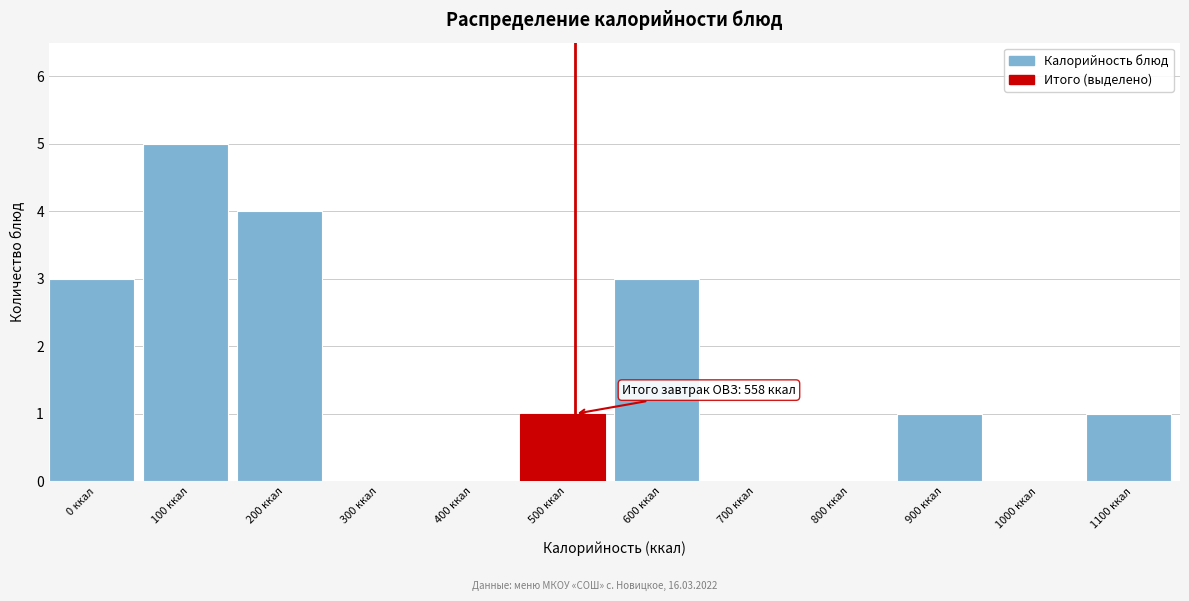

Reading left to right, transcribe all the data shown in this chart.

0 ккал=3	100 ккал=5	200 ккал=4	300 ккал=0	400 ккал=0	500 ккал=1	600 ккал=3	700 ккал=0	800 ккал=0	900 ккал=1	1000 ккал=0	1100 ккал=1